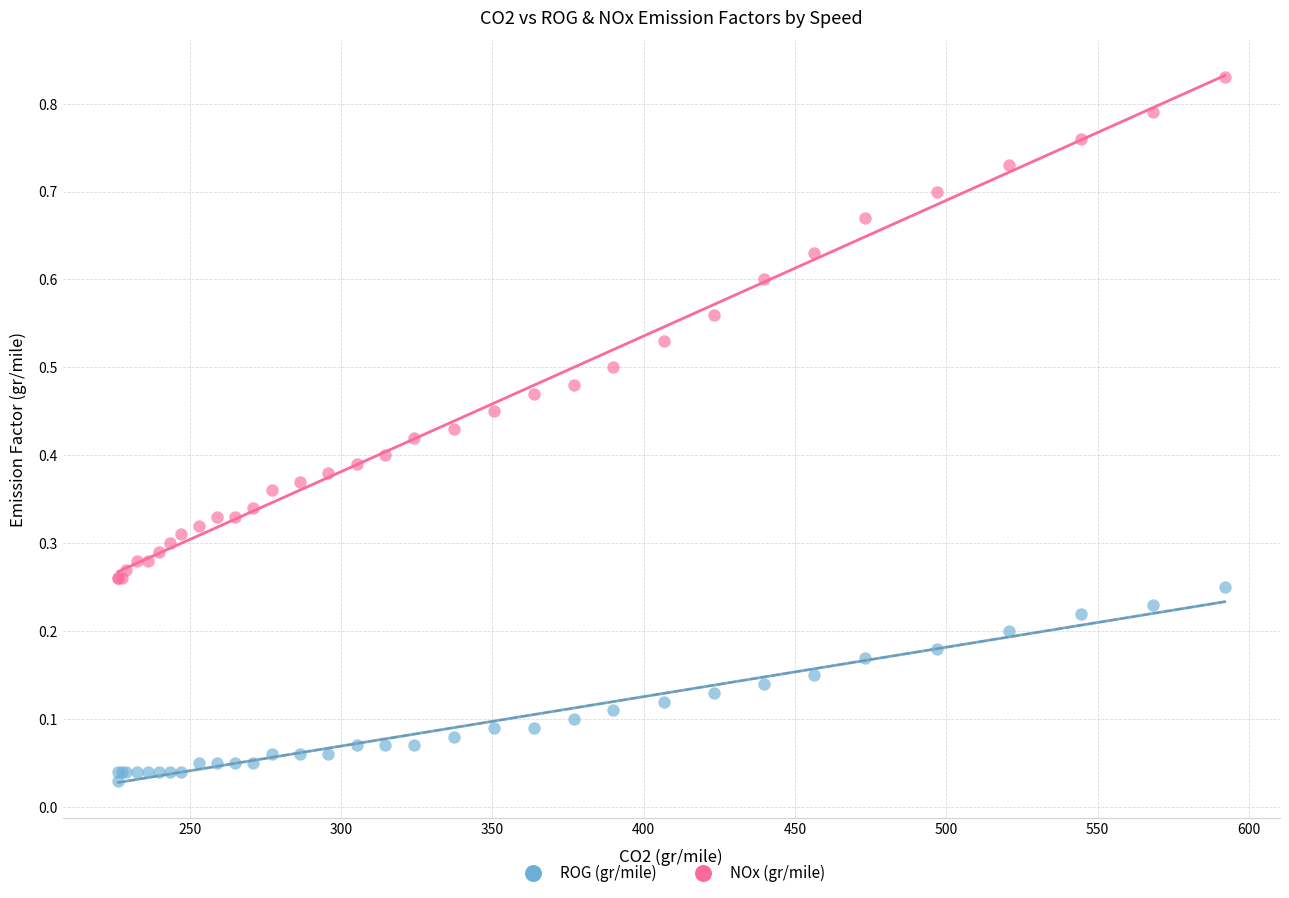

Which series has the widest spread of Y values?

NOx (gr/mile)